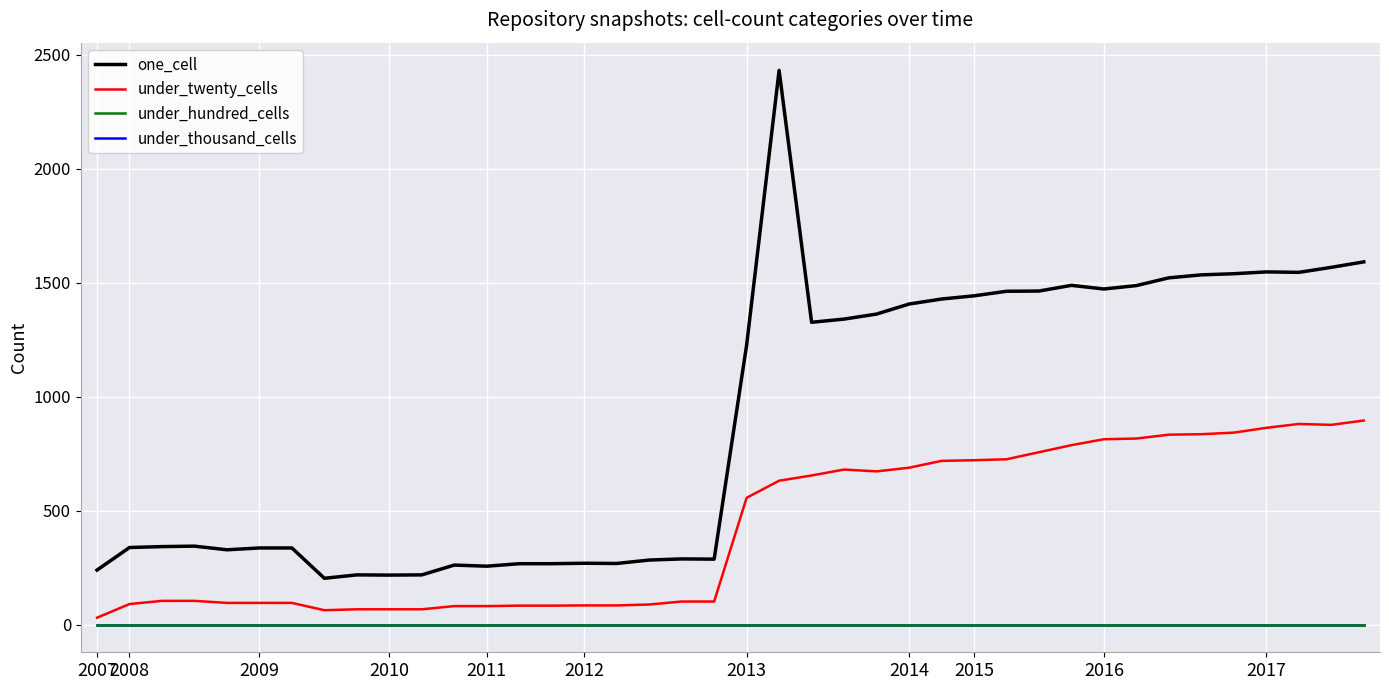

At which category does the chart reach its minimum across all series?

2007